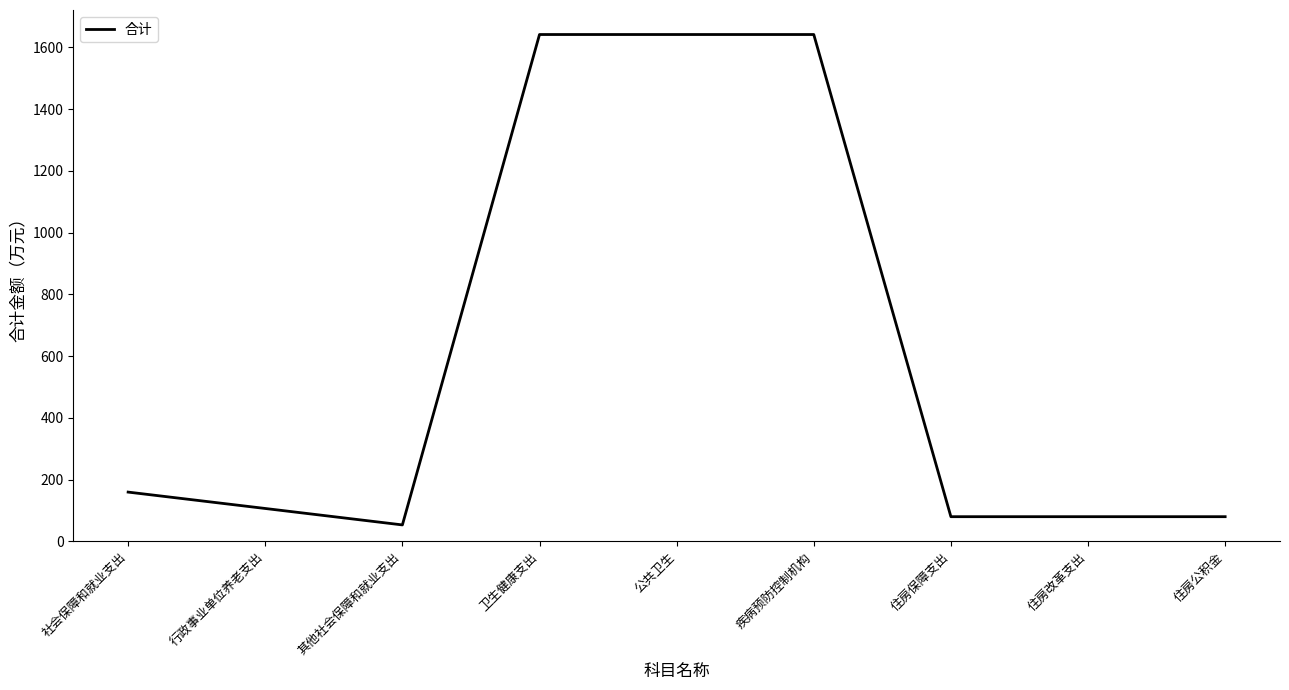

What is the ratio of the value at 公共卫生 to the value at 其他社会保障和就业支出?

30.9